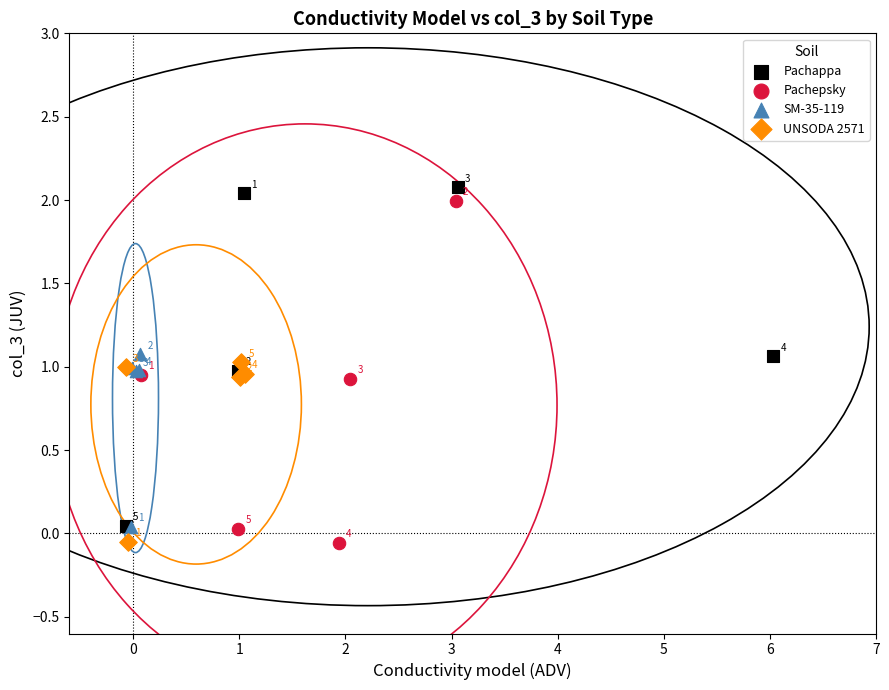

Which series contains the lowest Y value?

Pachepsky